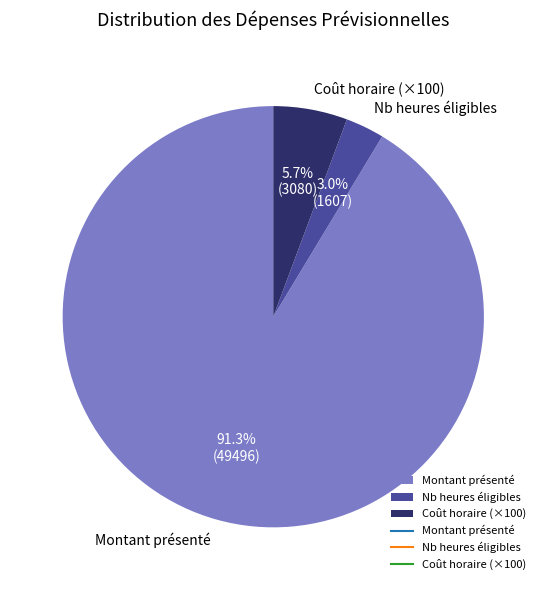

How many segments does this pie chart have?

3